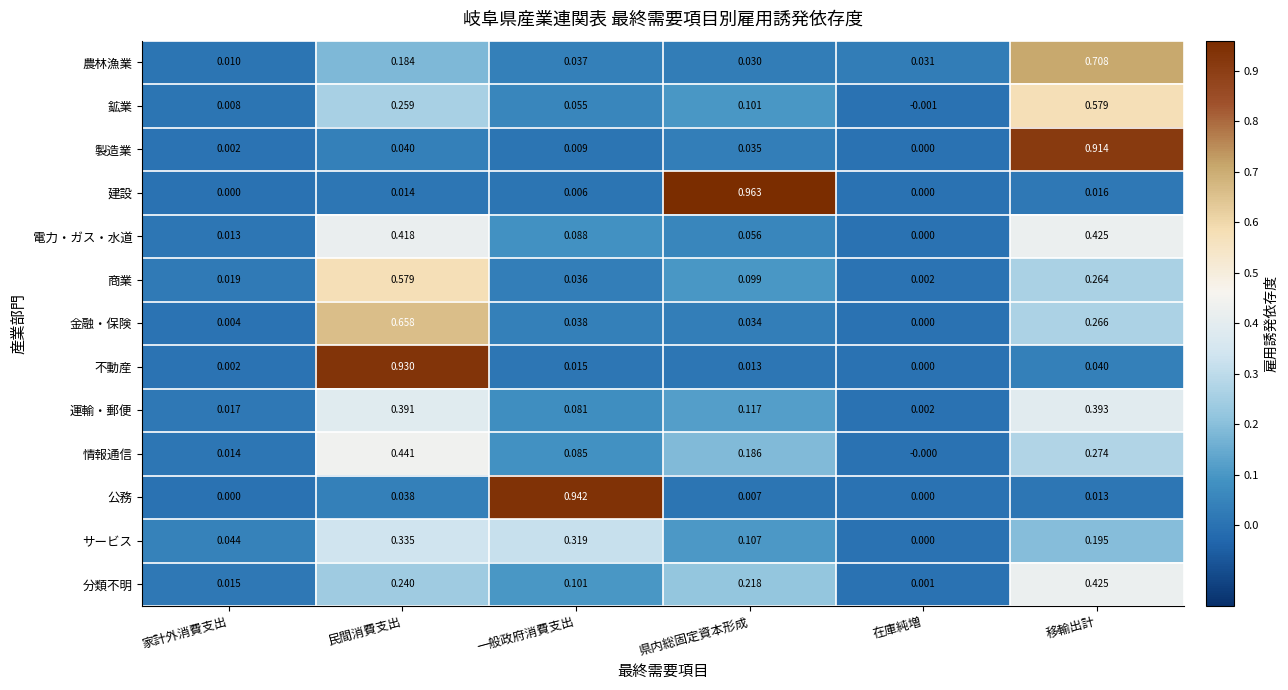

Which series has the largest range (max minus min)?

建設